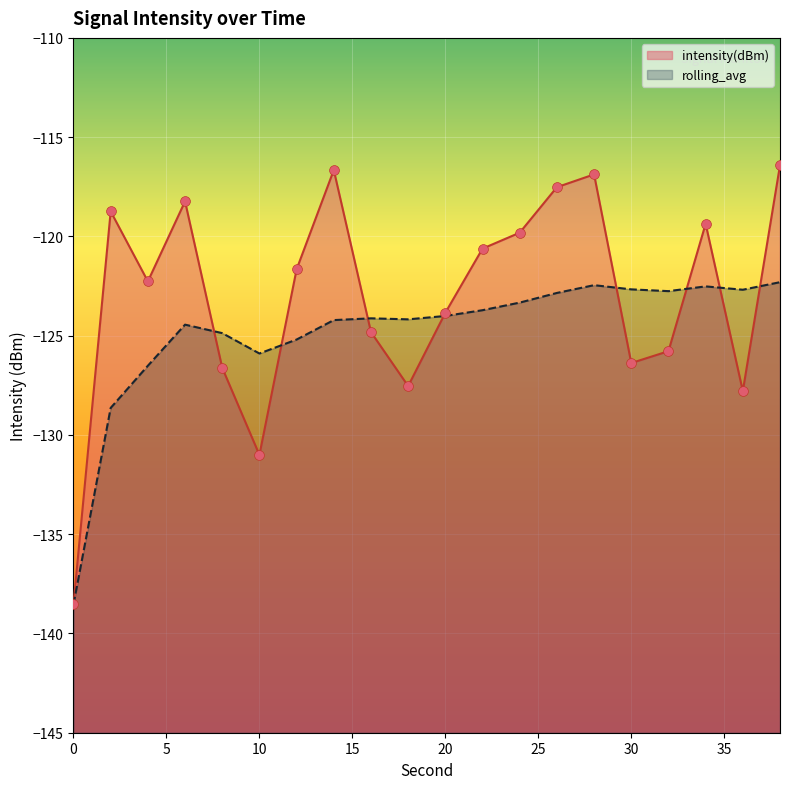

Which series has the widest spread of Y values?

intensity(dBm)